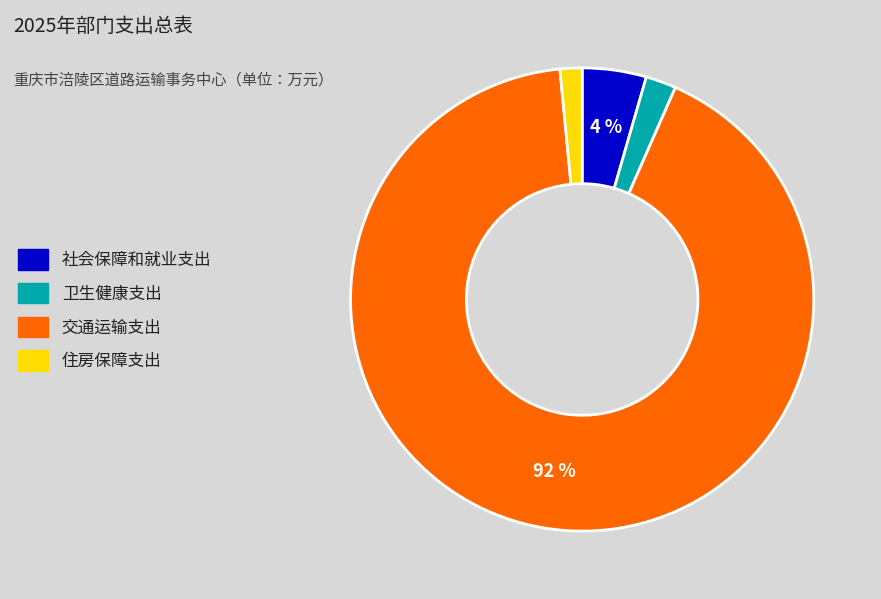

What percentage is the 住房保障支出 slice, to the nearest percent?

2%